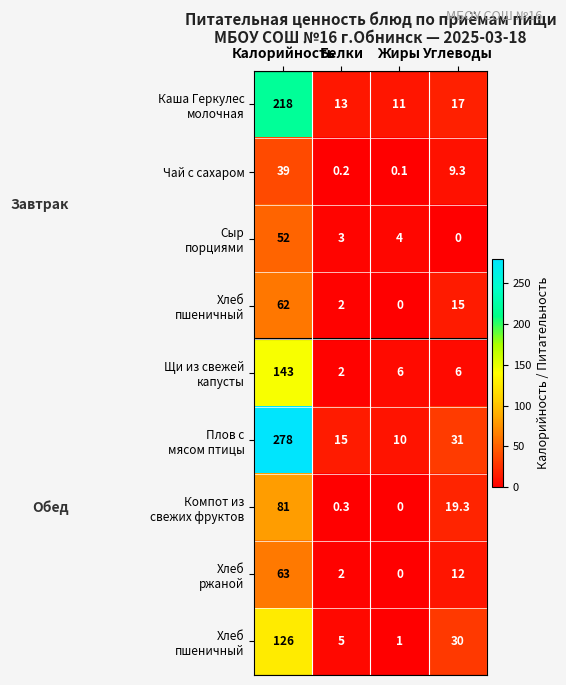

What is the total value across all series at Жиры?

32.1